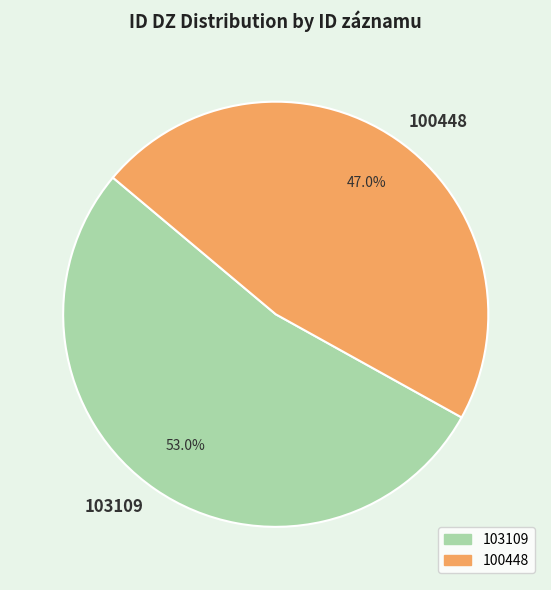

What is the ratio of the value at 103109 to the value at 100448?

1.1